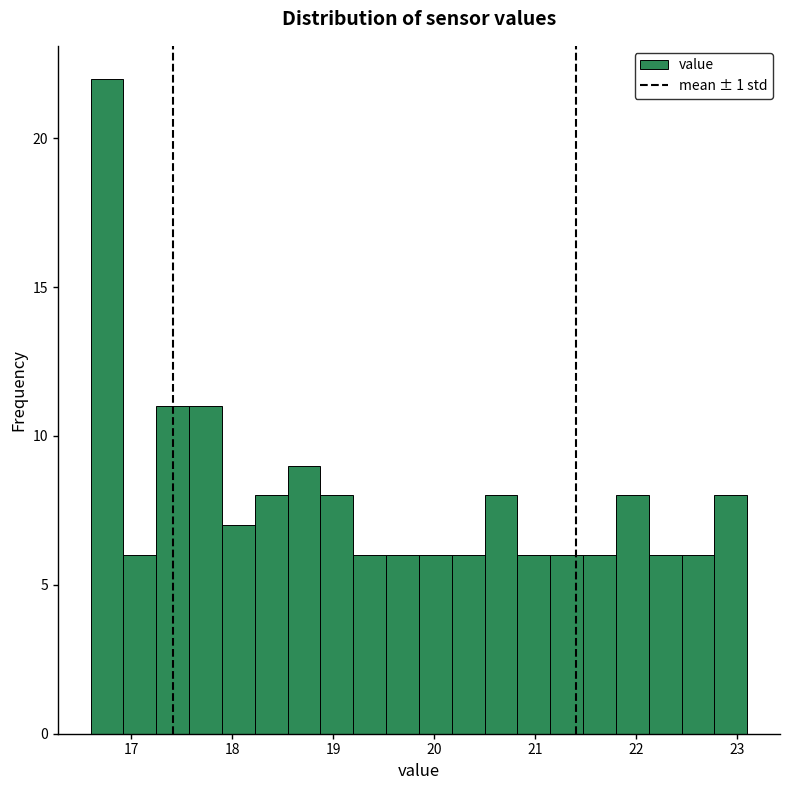

Read against the x-axis, roughly where is the centre of the tallest bar?

16.8